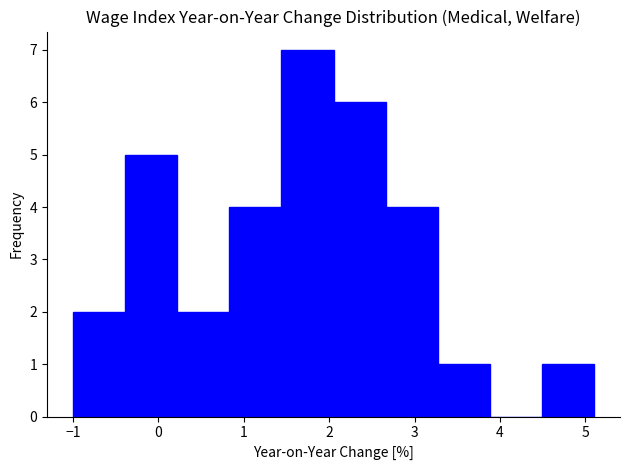

How tall is the bar that spans -0.39 to 0.22 on the x-axis? Neither the bar edges nor the heights are printed on the chart, so give them approximately, as read against the axes.

5